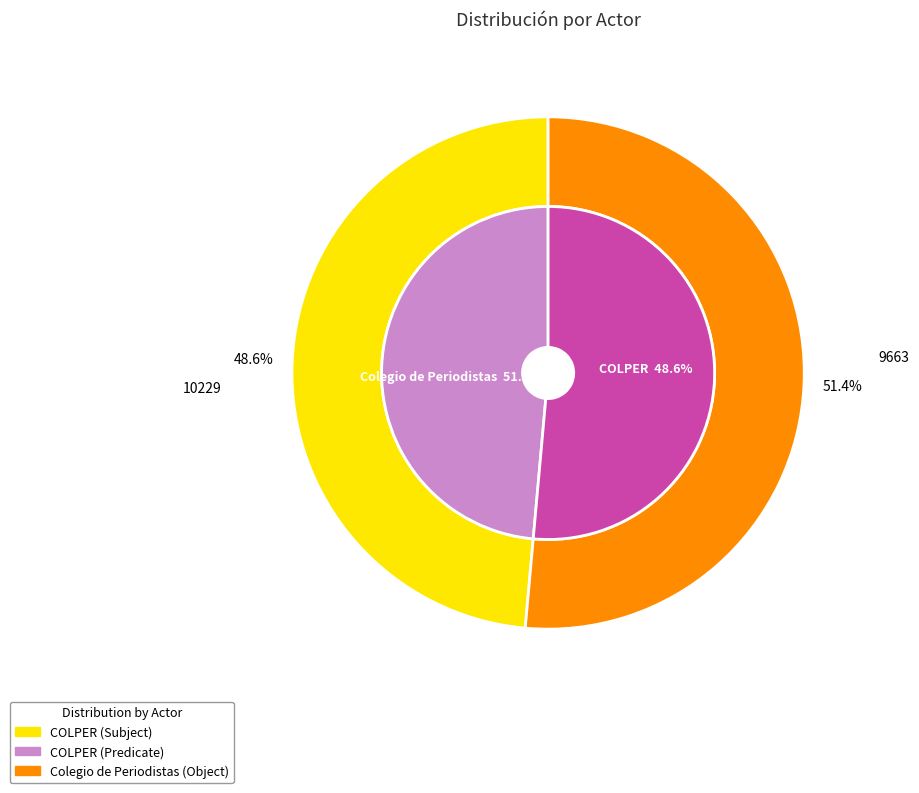

What is the change in value from COLPER to Colegio de Periodistas?

+566